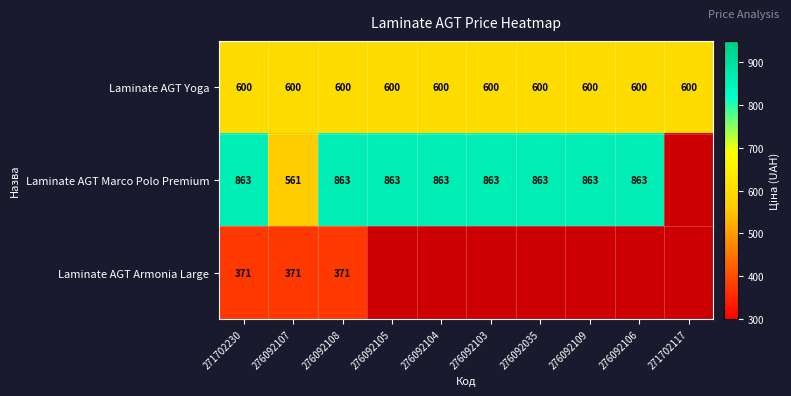

True or false: Laminate AGT Yoga has a value of 600 at 271702117.

True